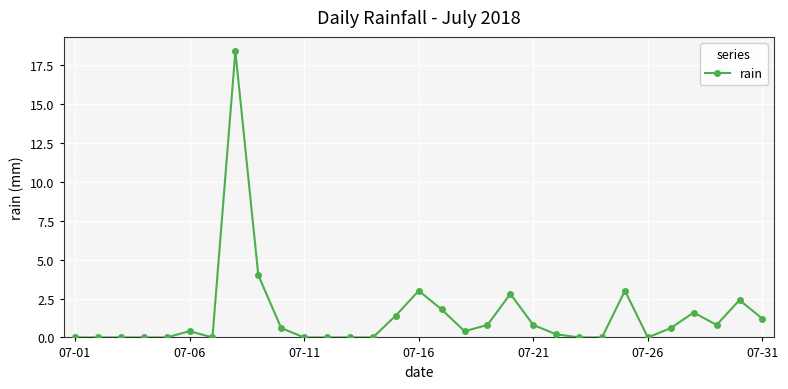

What is the greatest value displayed?

18.4